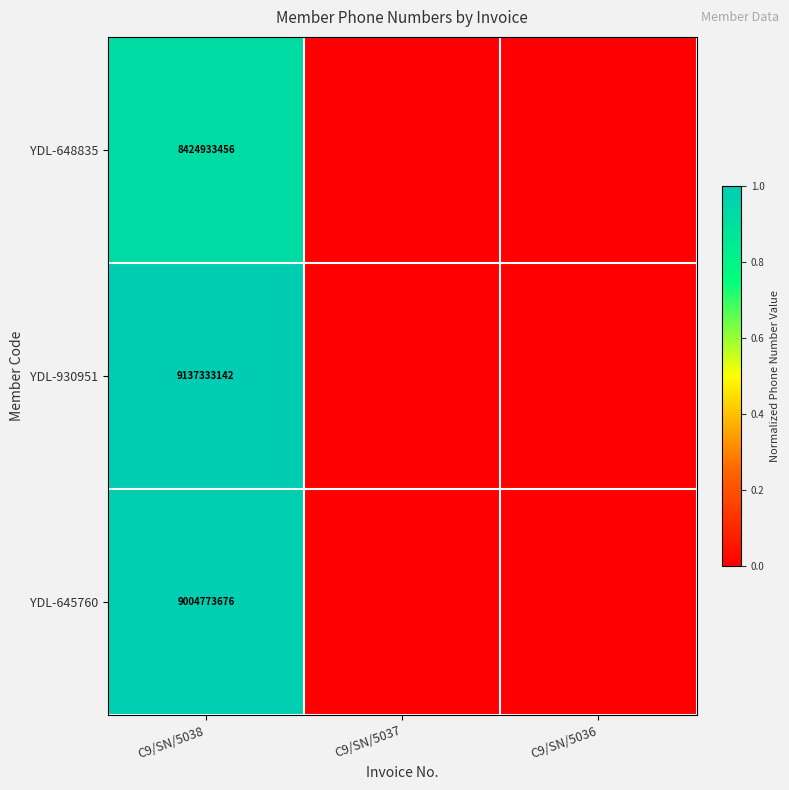

Is it true that YDL-645760 equals 15169809509 at C9/SN/5038?

False